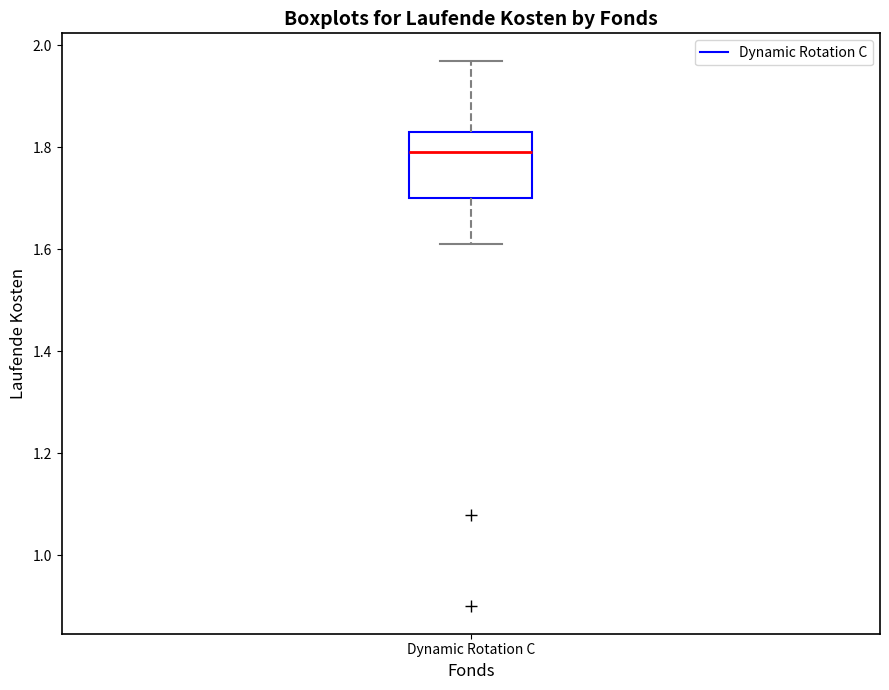

Where is the upper edge of the box for Dynamic Rotation C on the y-axis? The values are not printed on the chart, so give them approximately, as read against the axis.

1.84